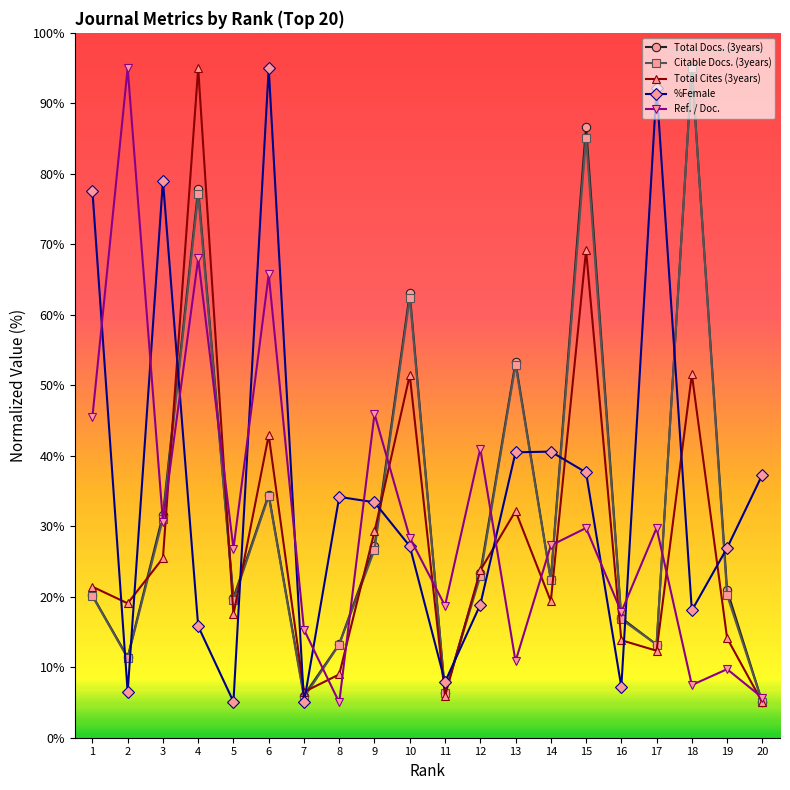

Where is the first local maximum for Citable Docs. (3years)?

4